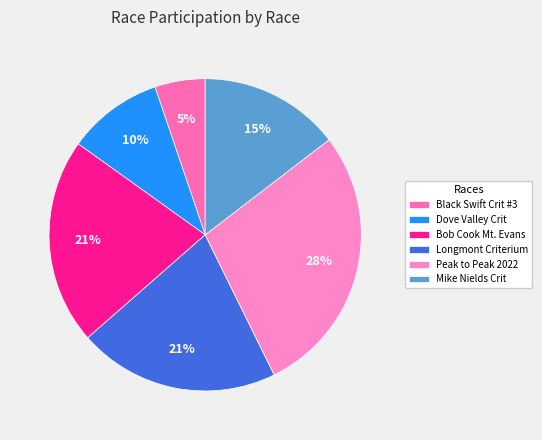

What is the smallest slice in the pie chart?

Black Swift Crit #3